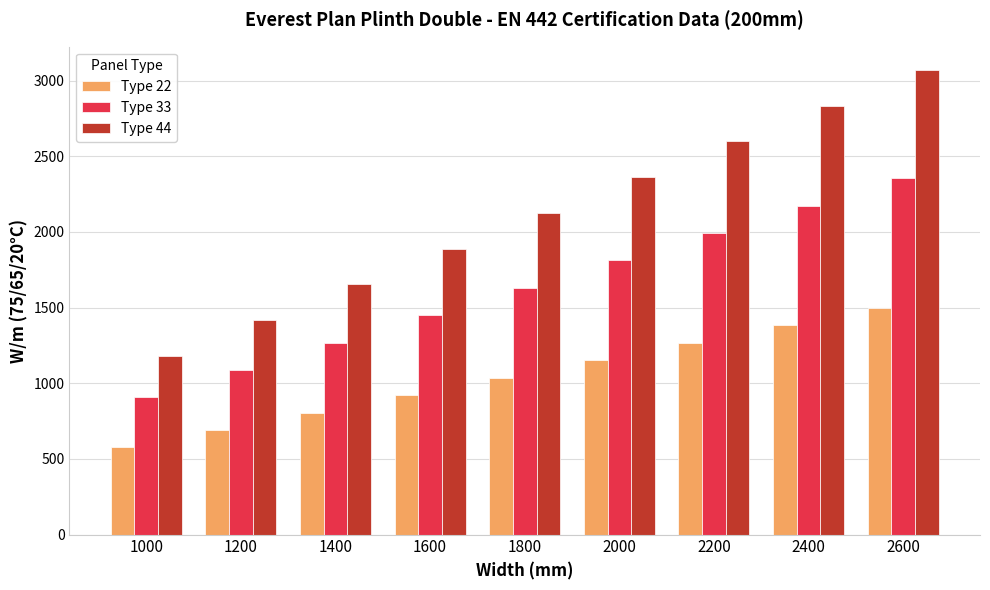

Does the chart contain any negative values?

No